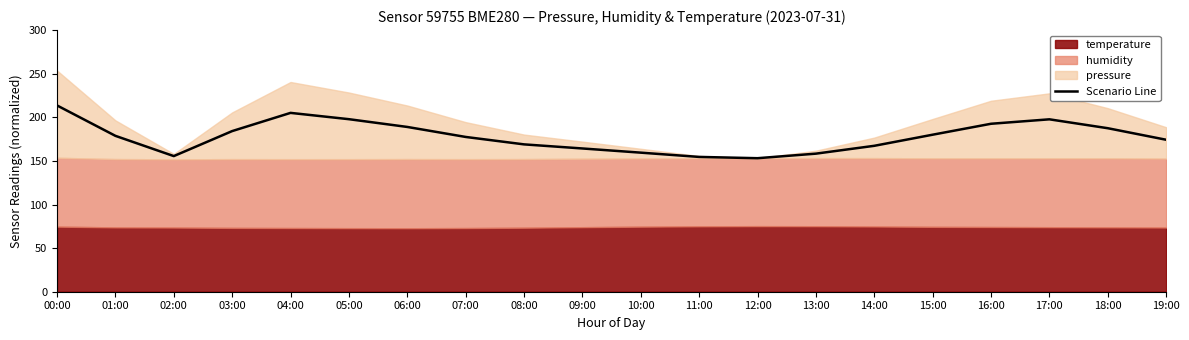

List the labels in order of value, smallest first.

12:00, 11:00, 02:00, 13:00, 10:00, 09:00, 14:00, 08:00, 19:00, 07:00, 01:00, 15:00, 03:00, 18:00, 06:00, 16:00, 17:00, 05:00, 04:00, 00:00